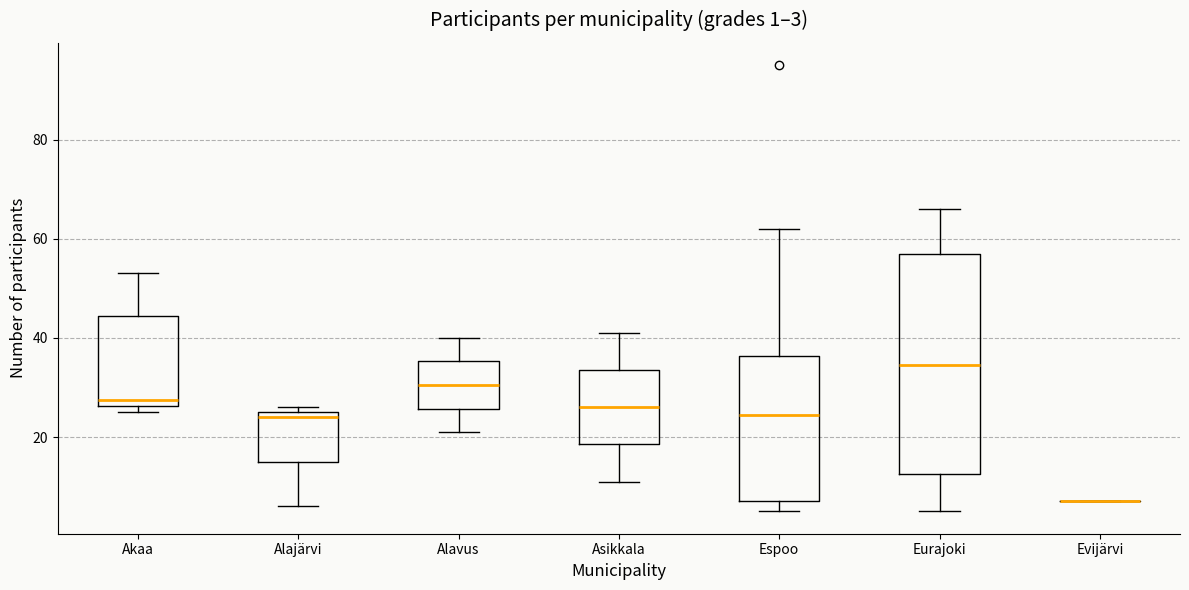

Which box is the tallest, from its lower edge to its upper edge?

Eurajoki